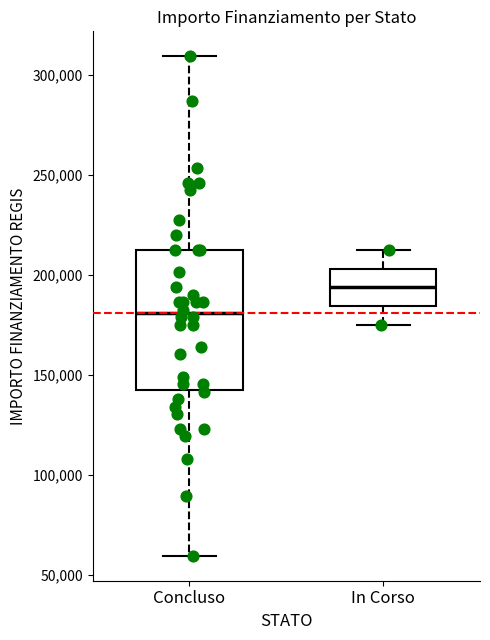

Comparing the boxes themselves (not the whiskers), which one is the tallest?

Concluso